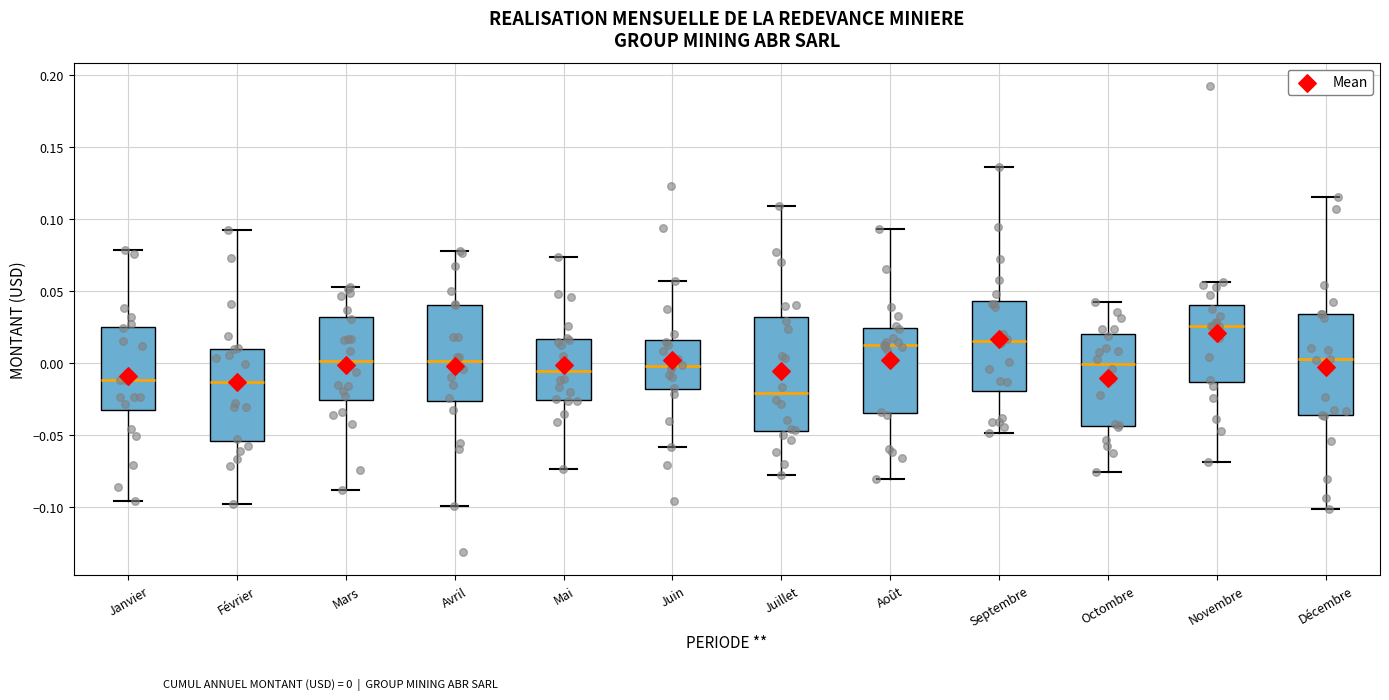

Reading left to right, read every box against the y-axis: the position of its median line, the range the box covers, and the ends of its whiskers. The values are not printed on the chart, so give them approximately, as read against the axis.

Janvier: median -0.010, box -0.030 to 0.025, whiskers -0.095 to 0.080
Février: median -0.015, box -0.055 to 0.010, whiskers -0.100 to 0.095
Mars: median 0.000, box -0.025 to 0.030, whiskers -0.090 to 0.055
Avril: median 0.000, box -0.025 to 0.040, whiskers -0.100 to 0.080
Mai: median -0.005, box -0.025 to 0.015, whiskers -0.075 to 0.075
Juin: median 0.000, box -0.020 to 0.015, whiskers -0.060 to 0.055
Juillet: median -0.020, box -0.045 to 0.030, whiskers -0.080 to 0.110
Août: median 0.015, box -0.035 to 0.025, whiskers -0.080 to 0.095
Septembre: median 0.015, box -0.020 to 0.045, whiskers -0.050 to 0.135
Octombre: median 0.000, box -0.045 to 0.020, whiskers -0.075 to 0.045
Novembre: median 0.025, box -0.015 to 0.040, whiskers -0.070 to 0.055
Décembre: median 0.005, box -0.035 to 0.035, whiskers -0.100 to 0.115